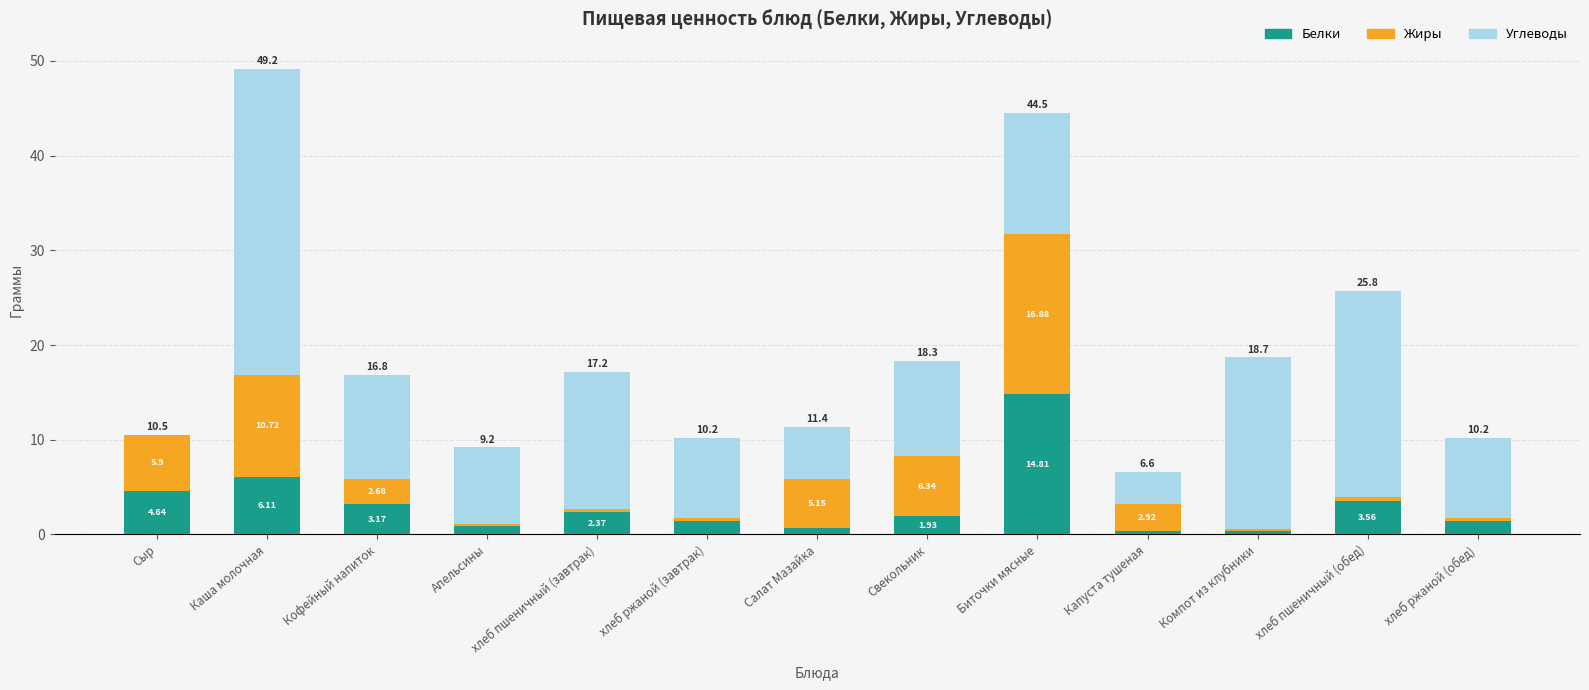

What is the total value across all series at Биточки мясные?

44.5